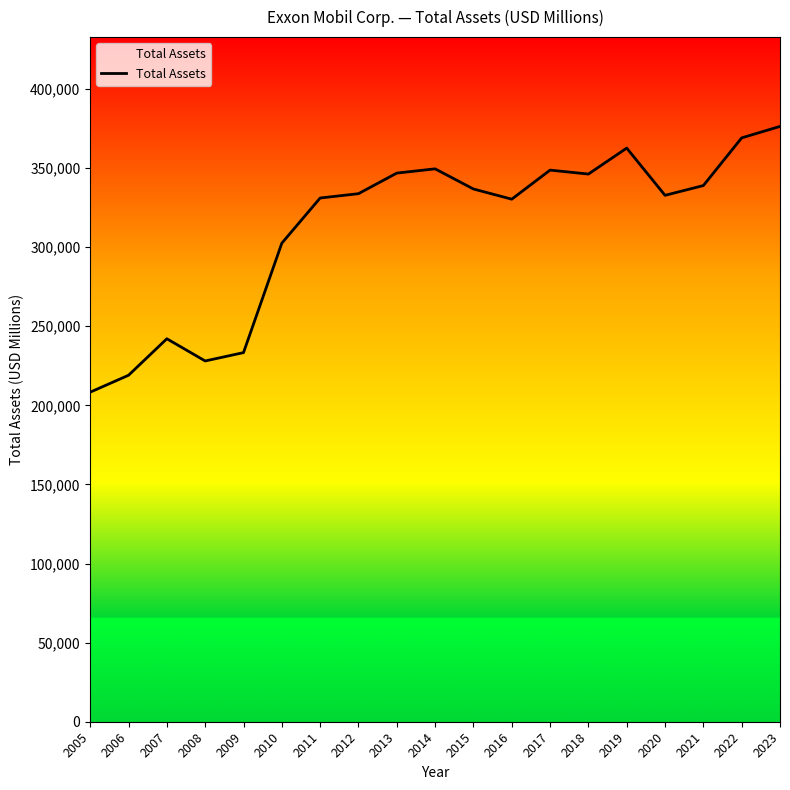

What is the sum of the values at 2005 and 2022?

577402